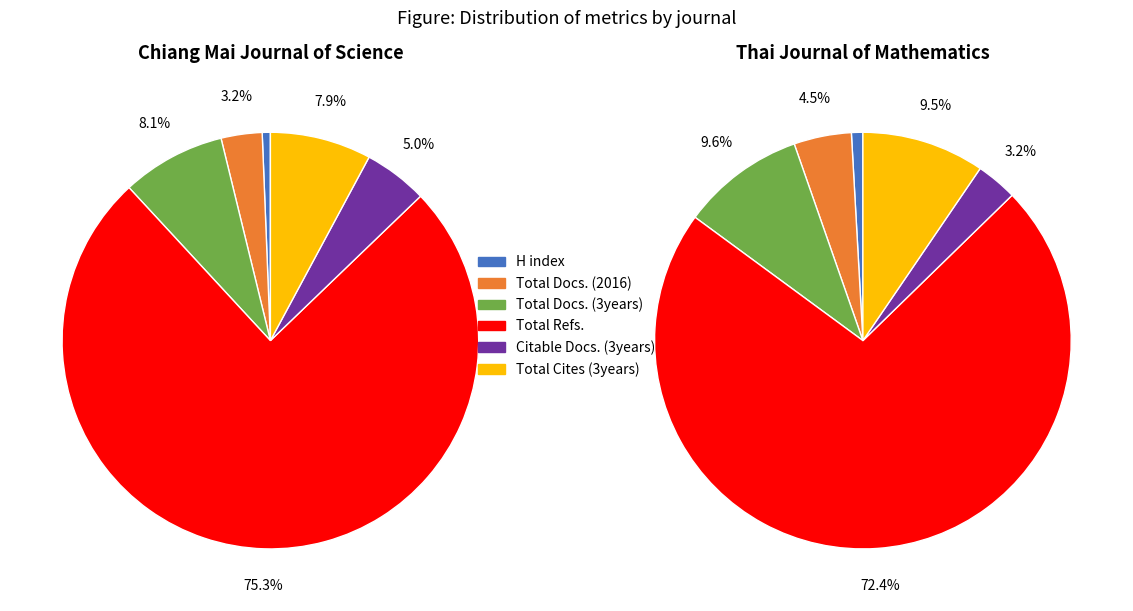

What is the largest slice in the pie chart?

Total Refs.